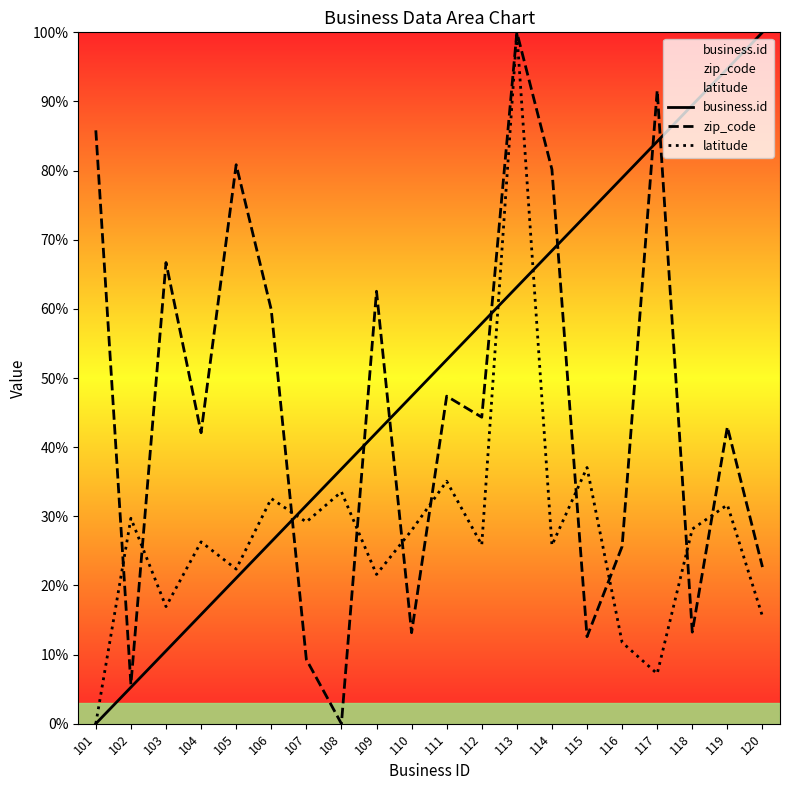

At which category does the chart reach its peak across all series?

120